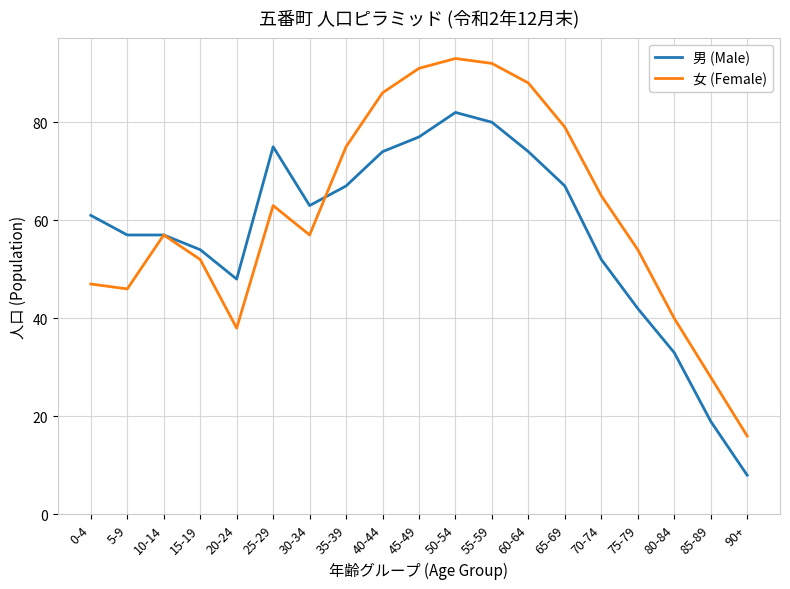

What is the smallest value displayed?

8